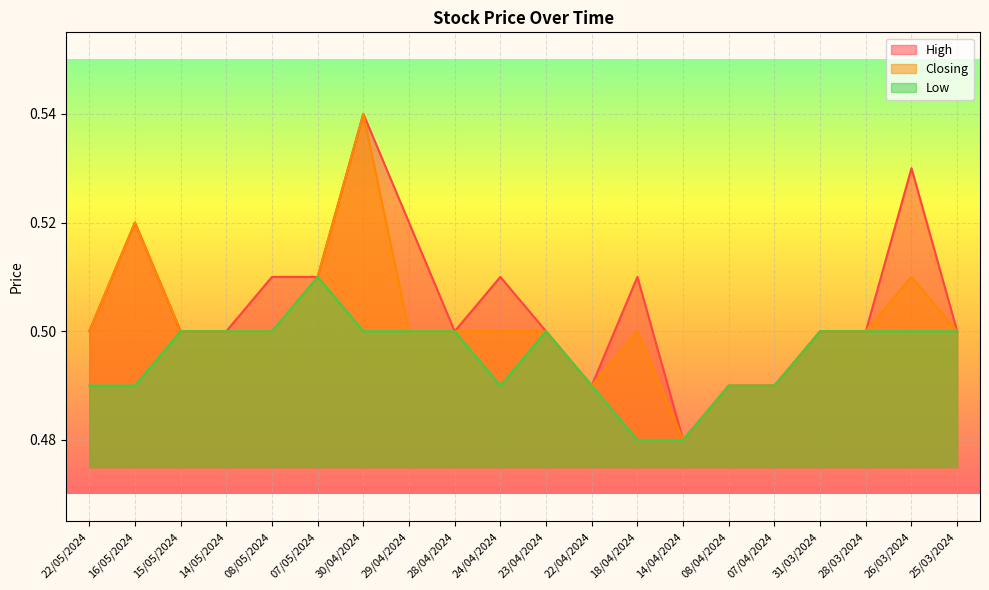

What position from the right is 31/03/2024?

4